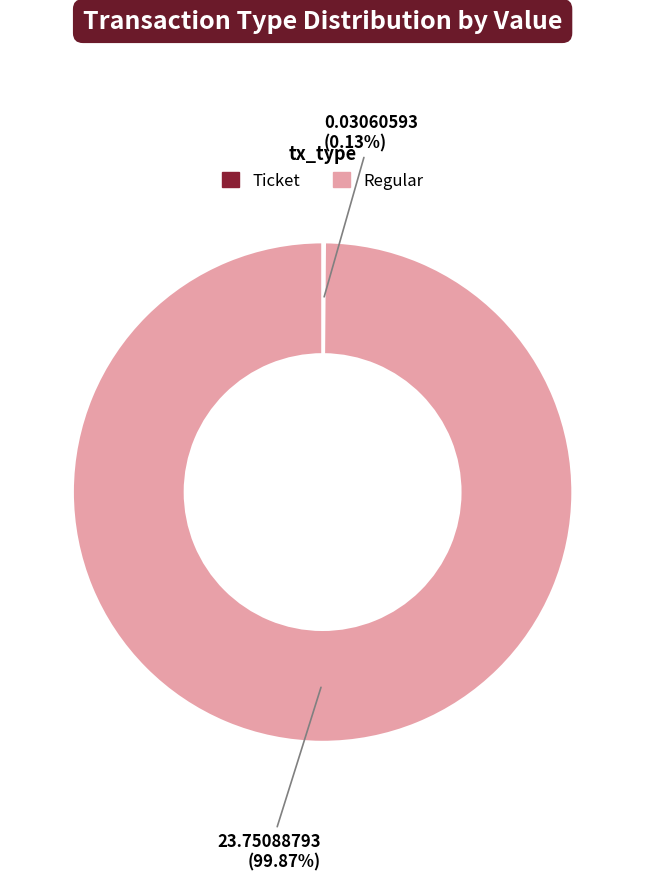

Does Regular account for over 50% of the chart?

Yes